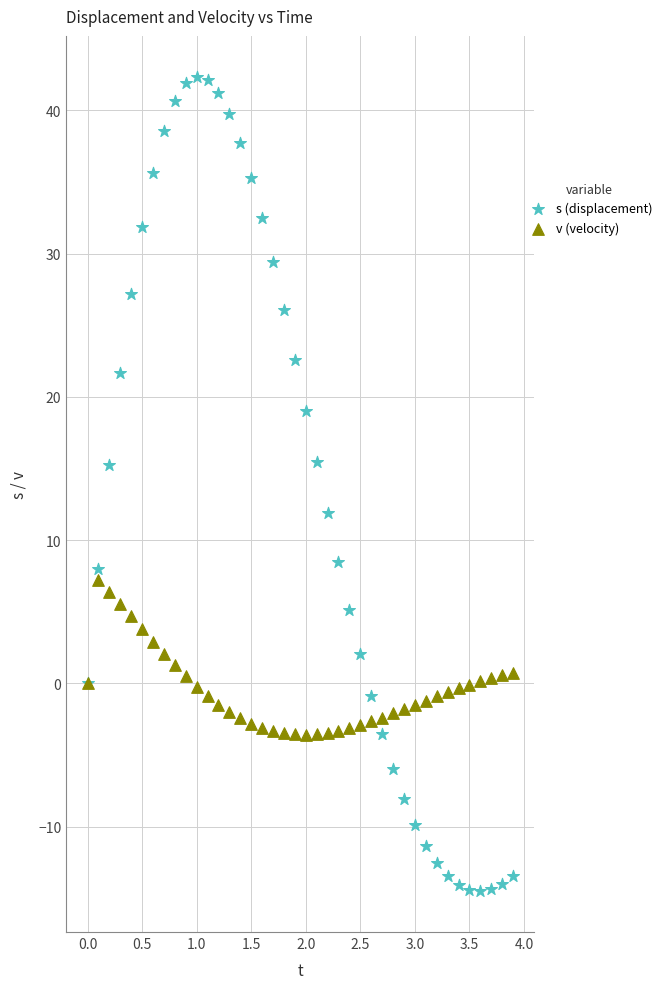

What is the X range (max minus min) for the scatter plot?

3.9